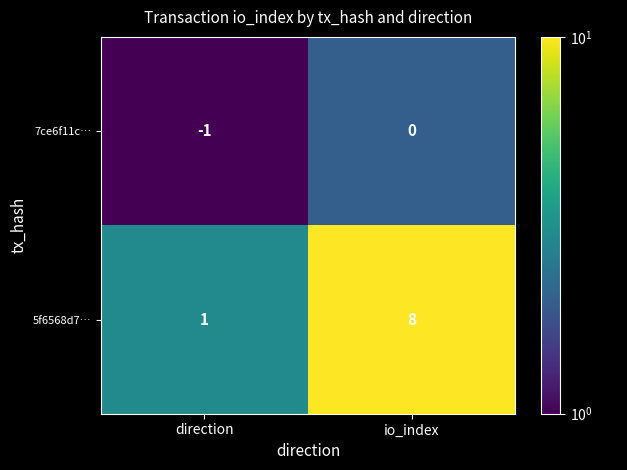

What is the difference between the maximum and minimum values in the 5f6568d7… series?

7